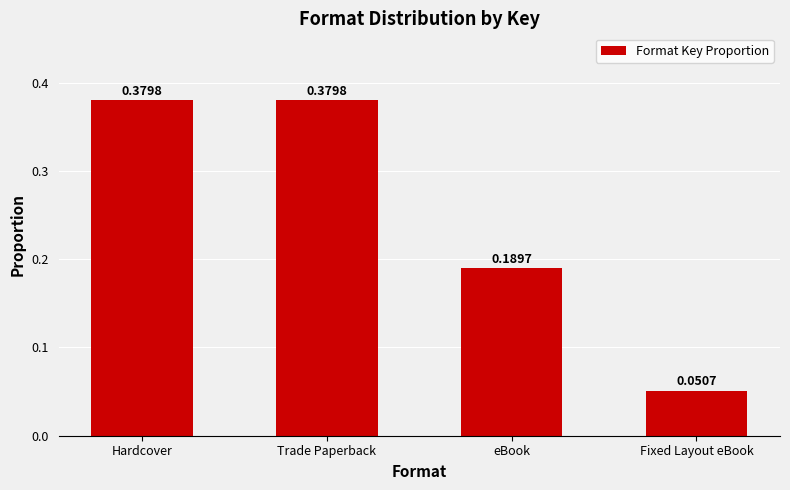

Where is the data nearest to the value 0?

Fixed Layout eBook